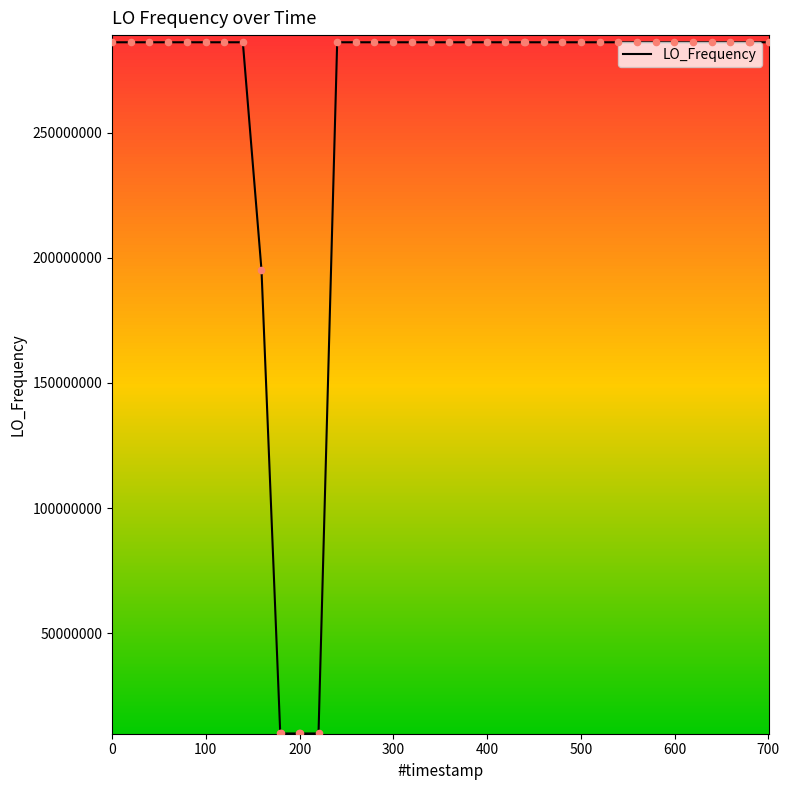

What is the difference between the maximum and minimum values?

276047032.0